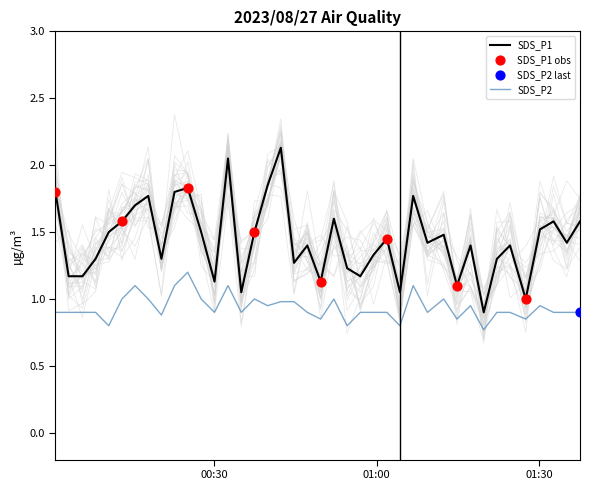

True or false: SDS_P2 and SDS_P1 intersect in this chart.

False